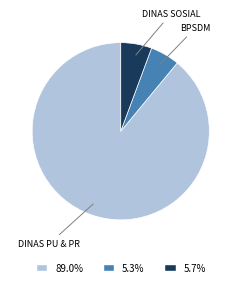

How many segments does this pie chart have?

3